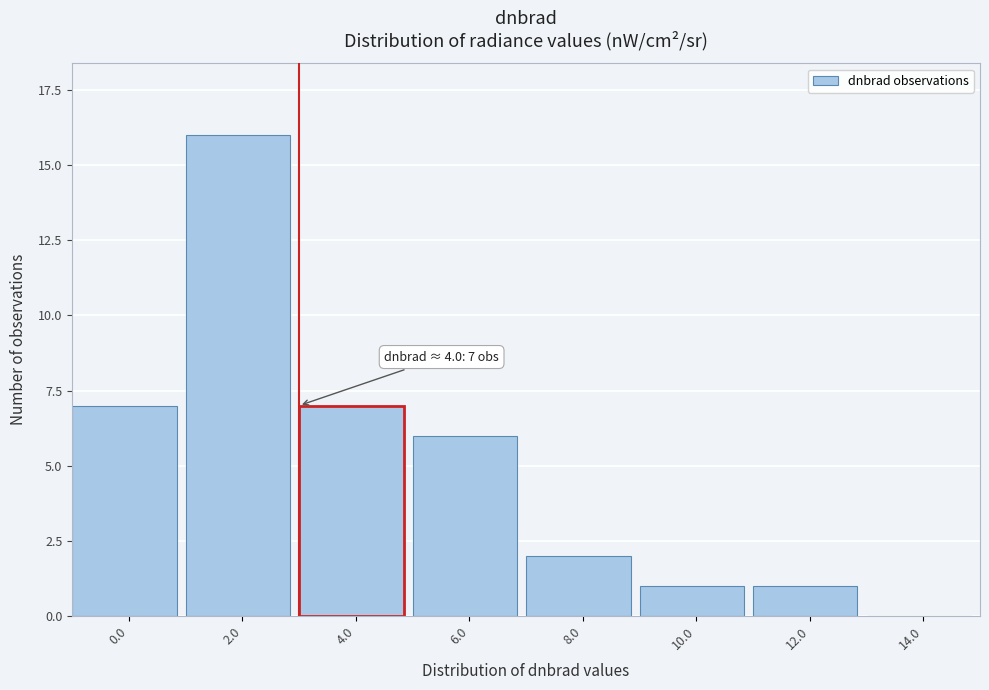

Reading left to right, list all the values displayed in this chart.

0.0=7	2.0=16	4.0=7	6.0=6	8.0=2	10.0=1	12.0=1	14.0=0